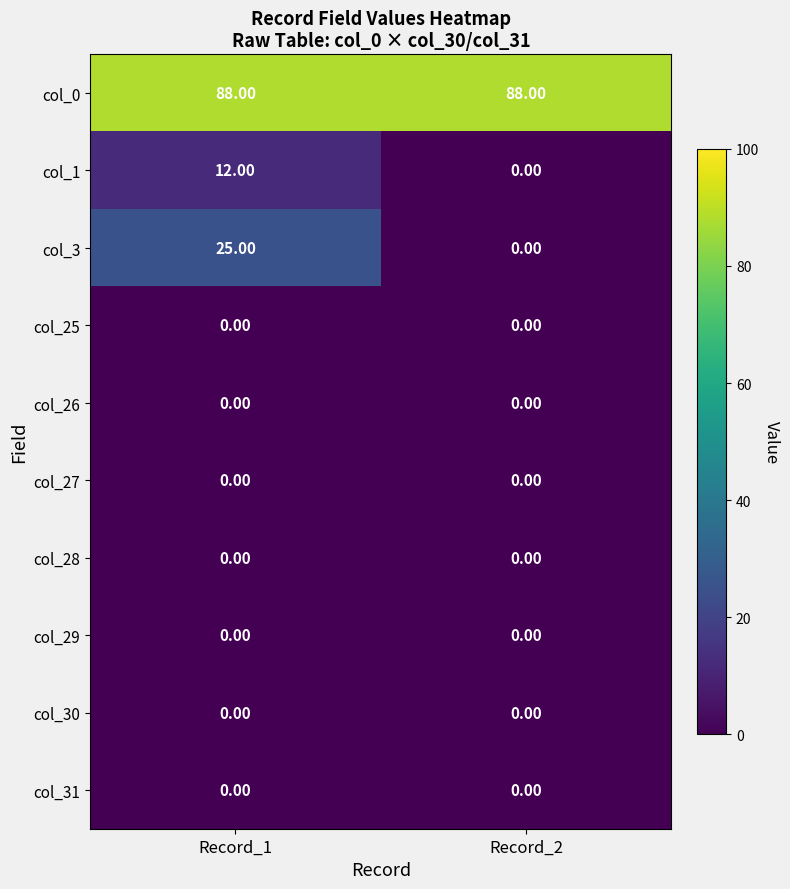

What is the total value across all series at Record_2?

88